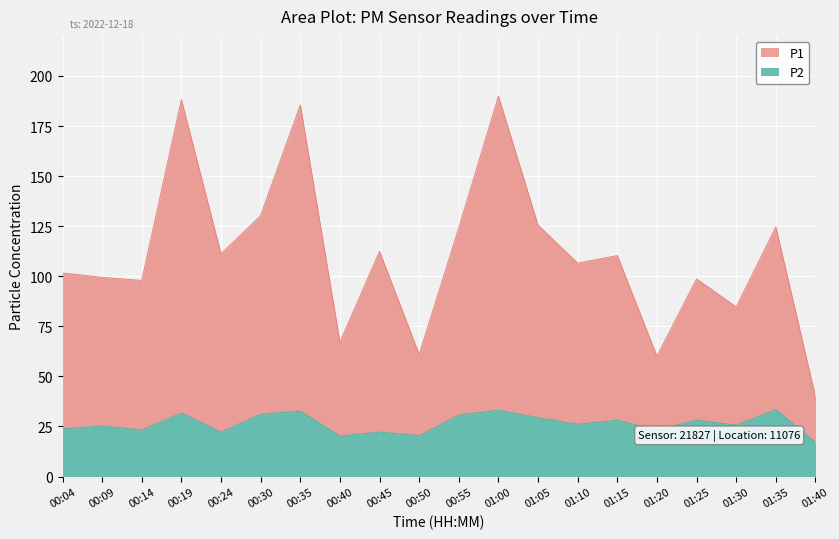

Does the chart display data point markers on the line(s)?

No